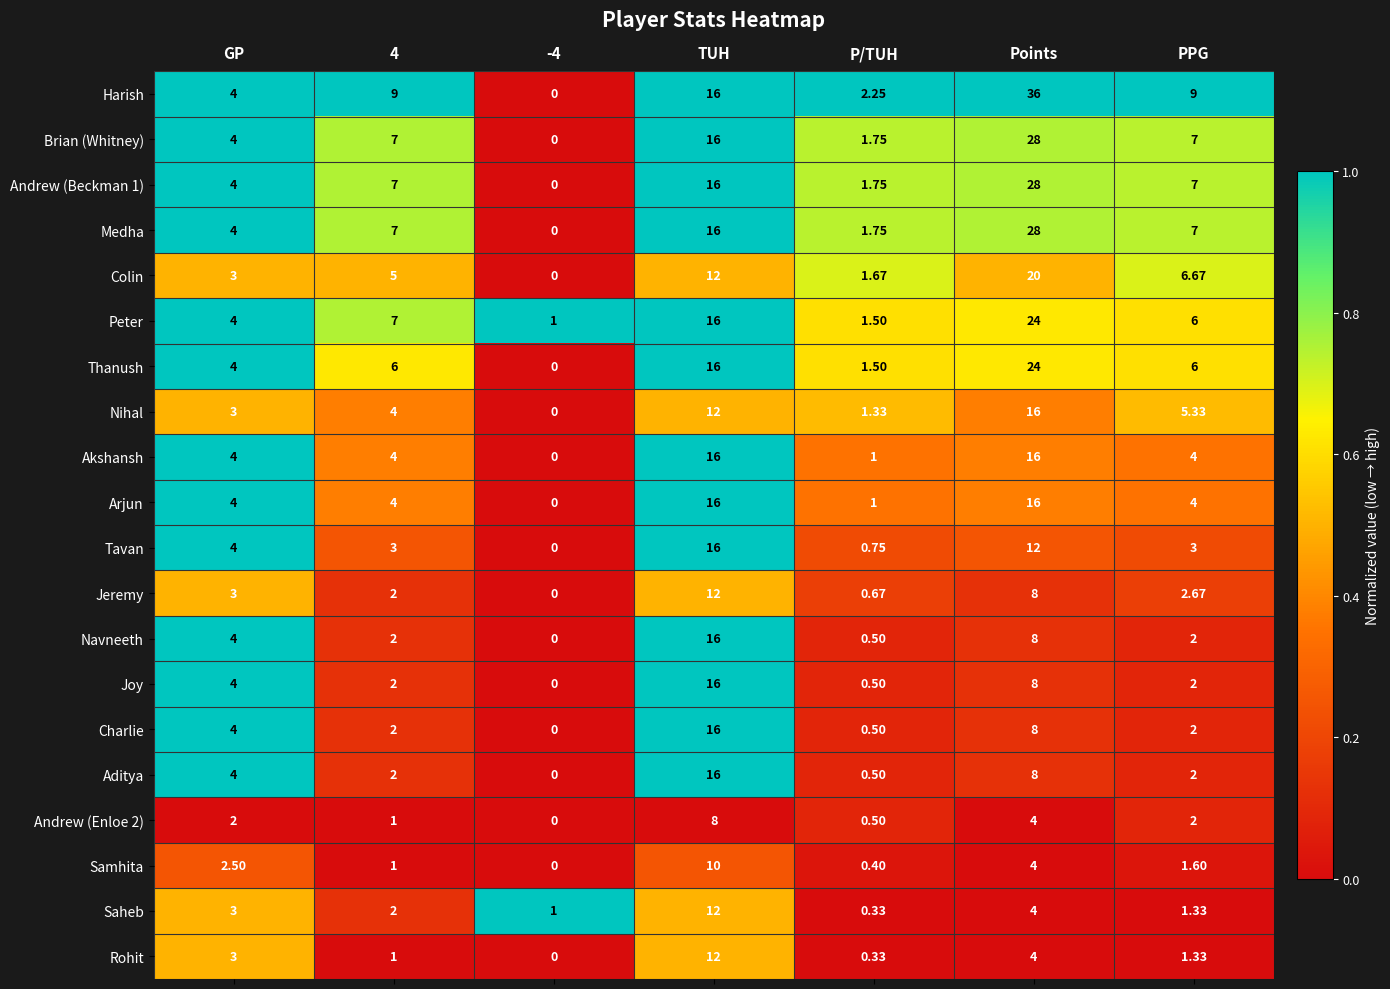

Which series has the widest spread of values?

Harish